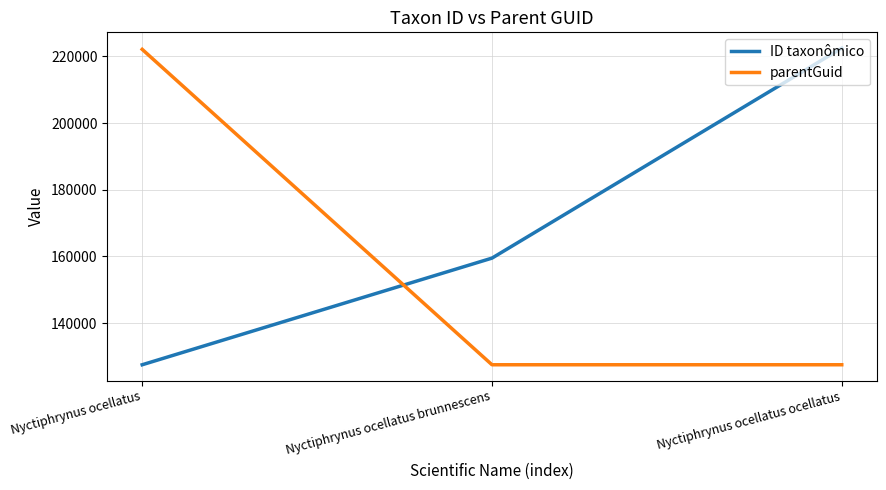

Which series changed the most between Nyctiphrynus ocellatus brunnescens and Nyctiphrynus ocellatus ocellatus?

ID taxonômico